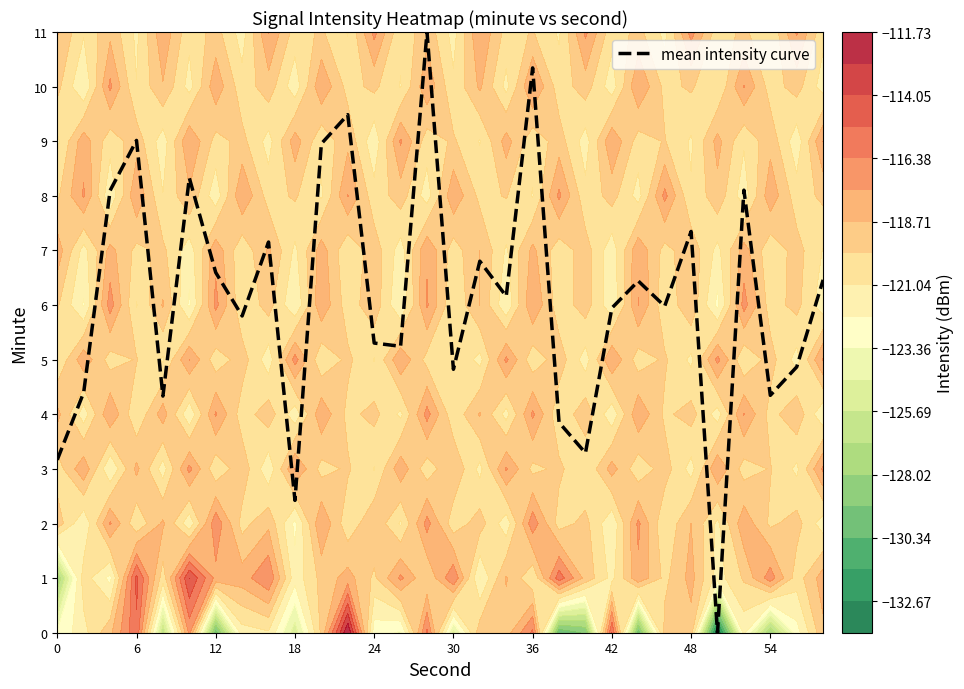

What is the difference between the second highest and second lowest values?

7.9